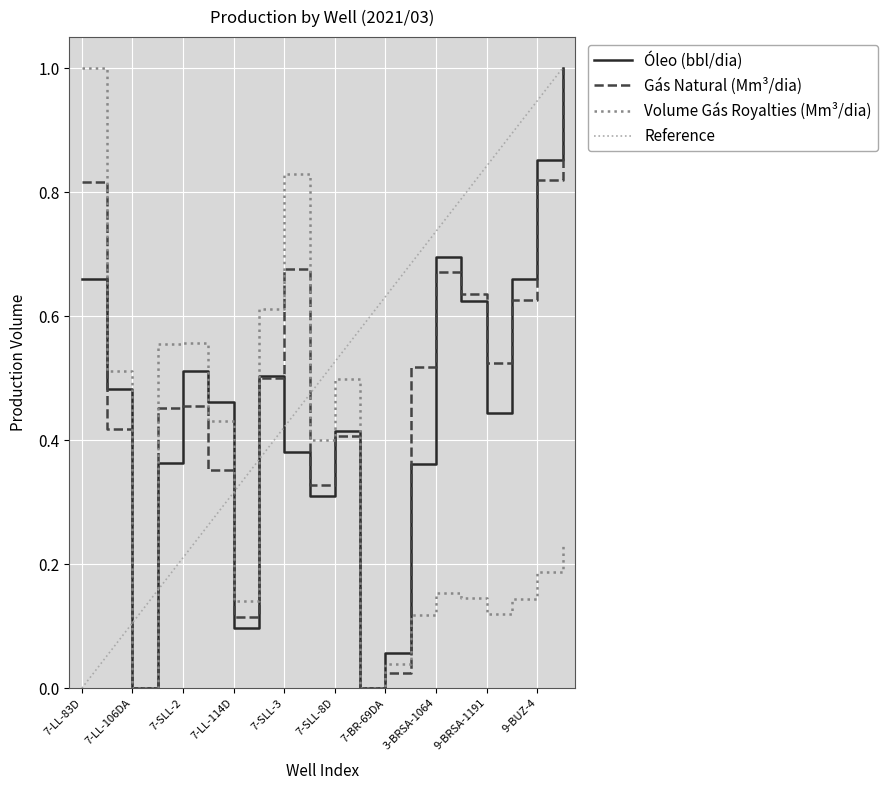

What is the label of the 14th point from the left?

3-BRSA-1053